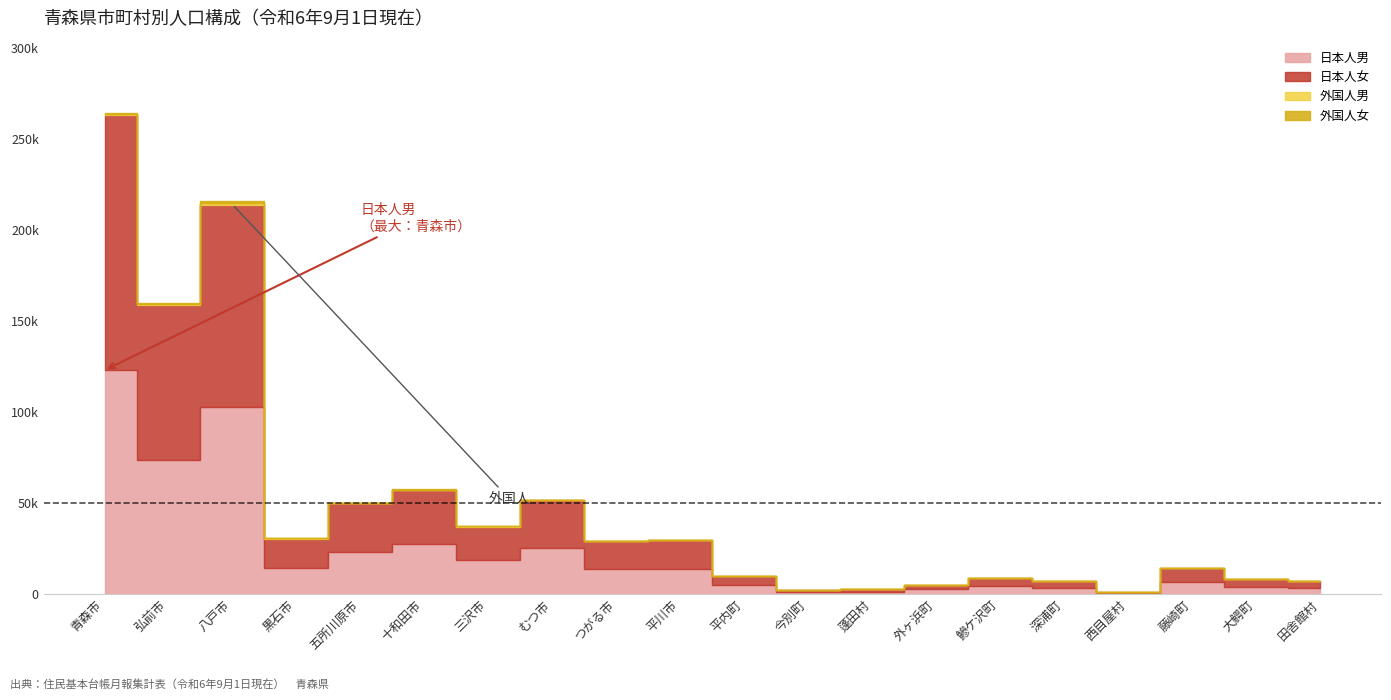

How many values in the 外国人男 series exceed 13?

9